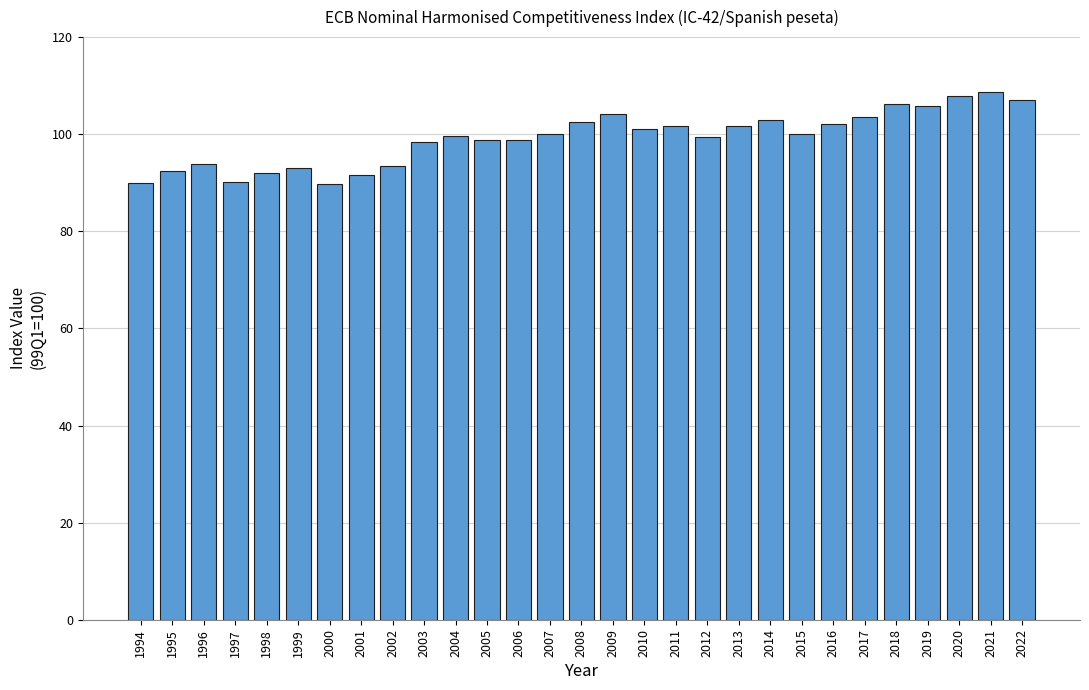

What is the smallest value displayed?

89.8